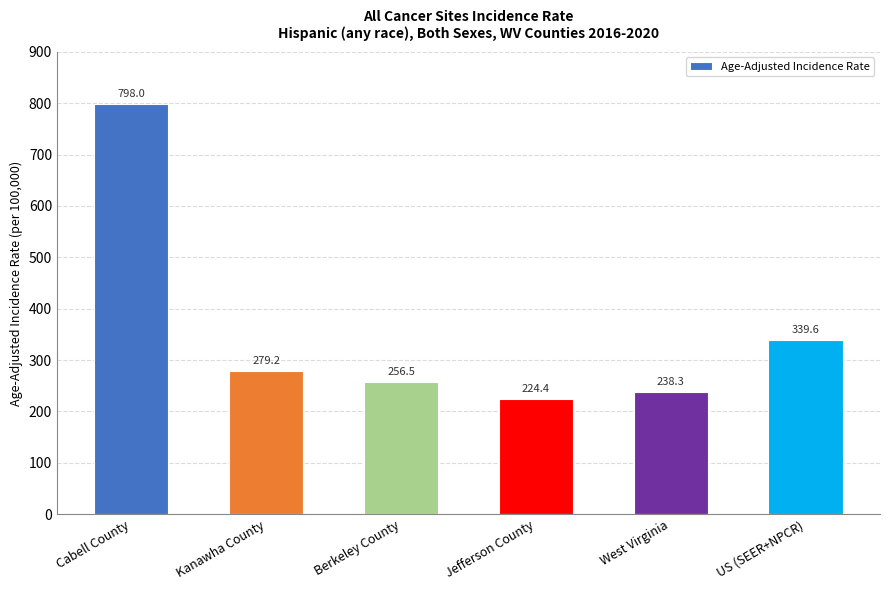

Is it true that the value at Cabell County is 798.0?

True